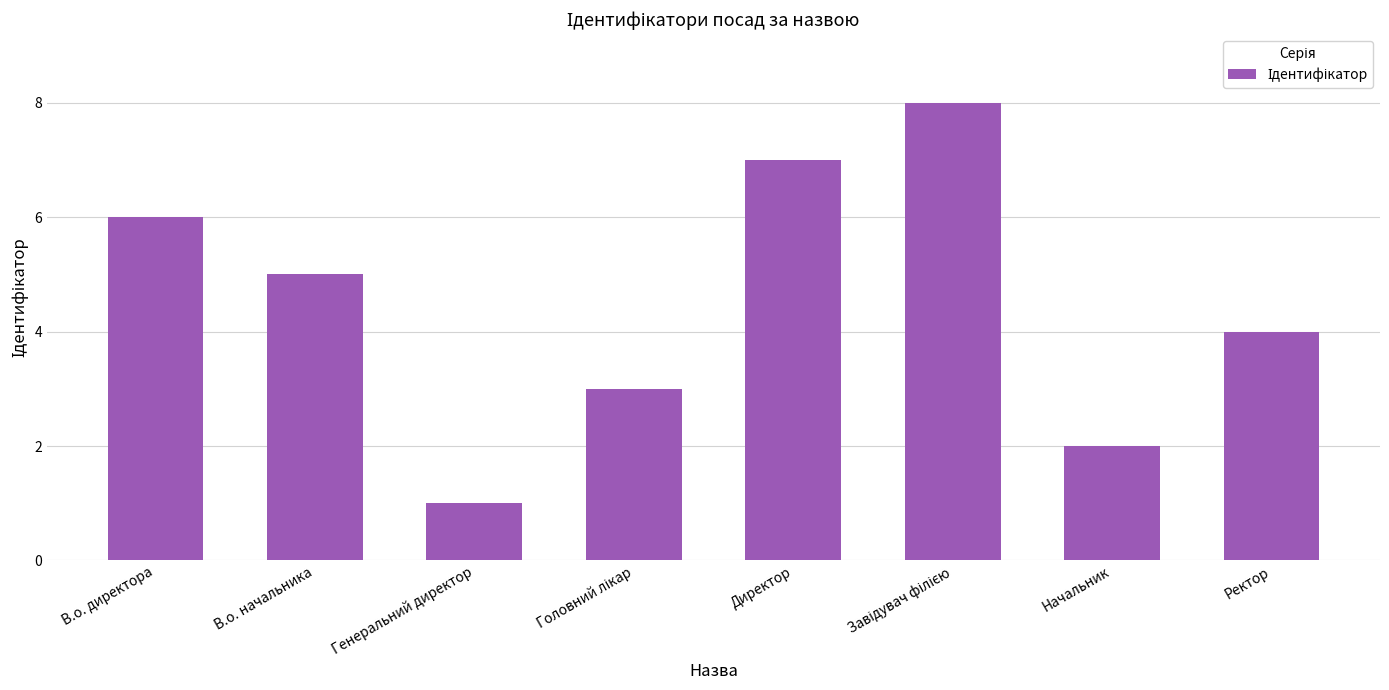

What is the greatest value displayed?

8